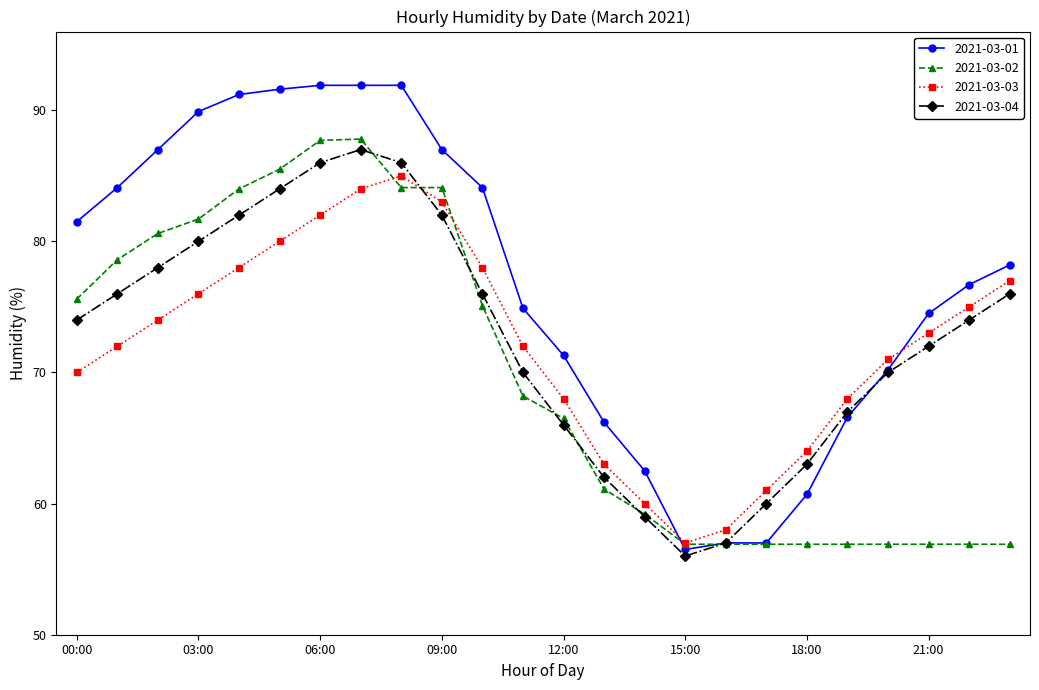

In 2021-03-04, how many points are higher than both neighbors (excluding endpoints)?

1